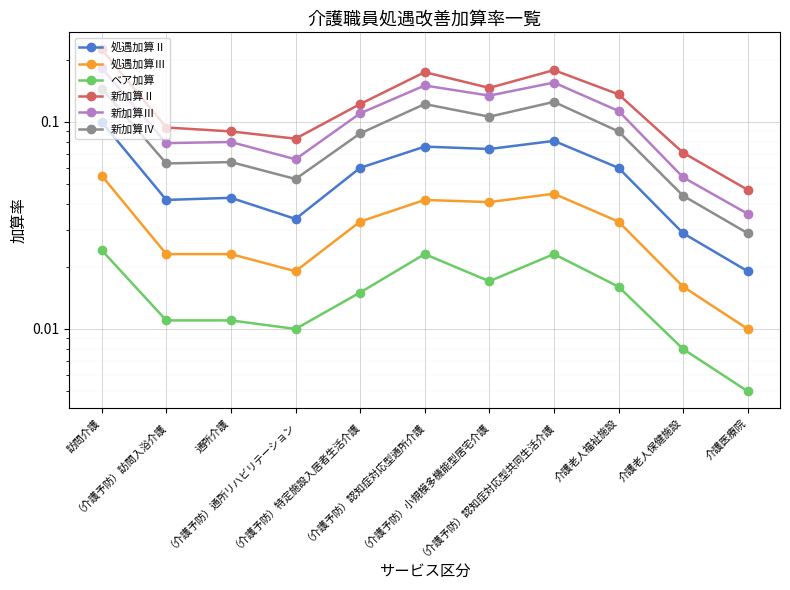

The 新加算Ⅳ series shows 0.0 at 介護老人福祉施設. True or false?

False